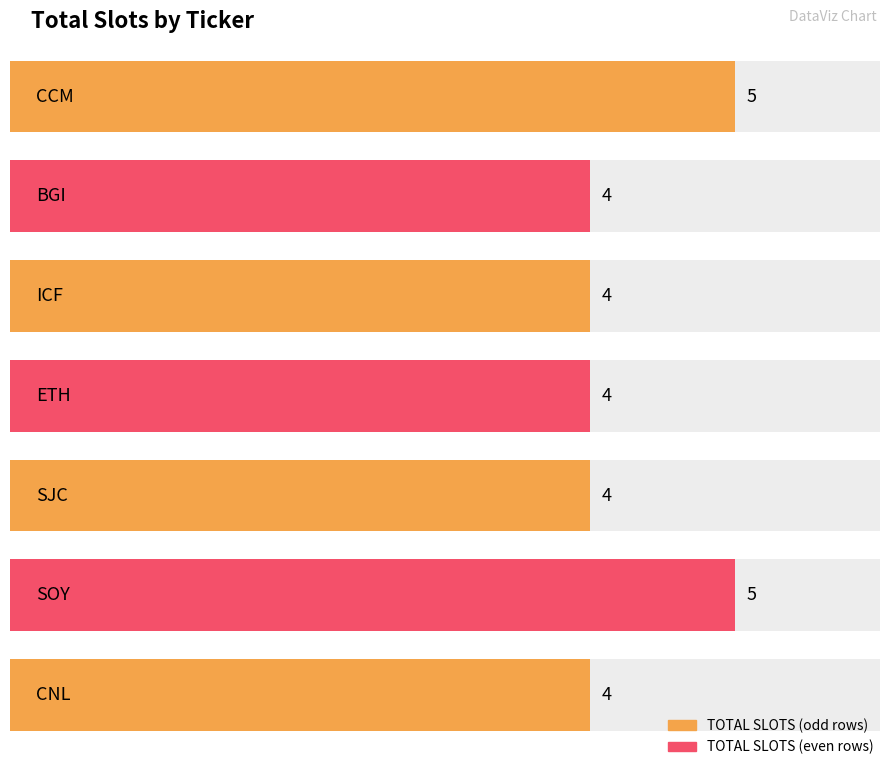

Where is the data nearest to the value 4?

BGI